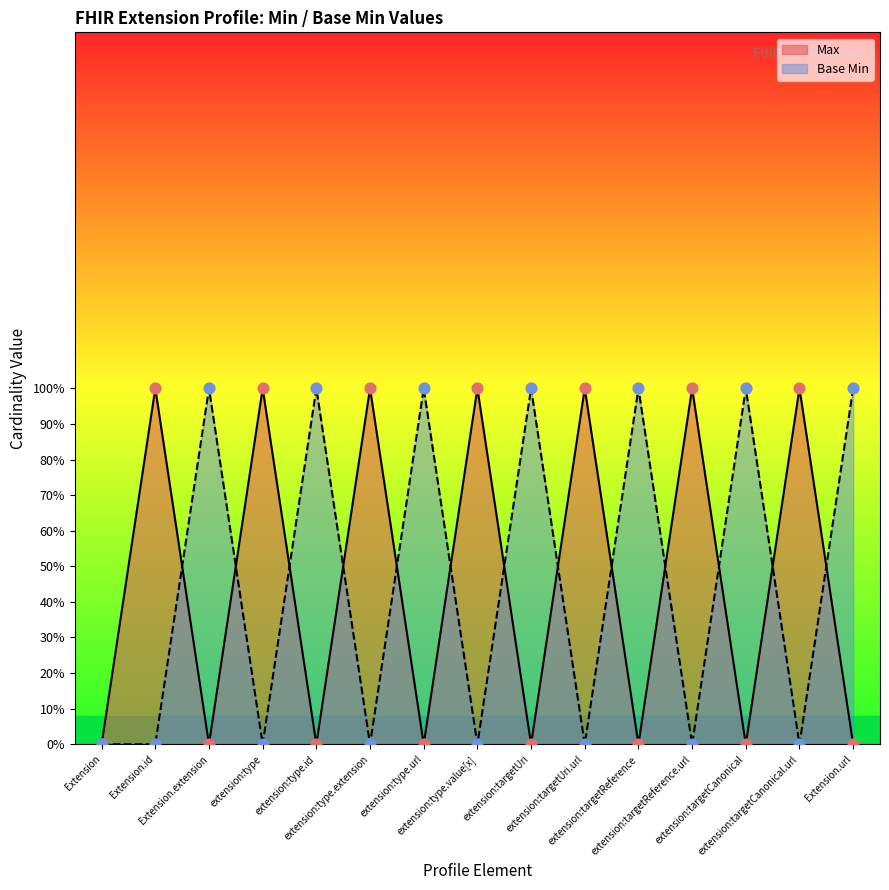

Which series has the largest total across all categories?

Max